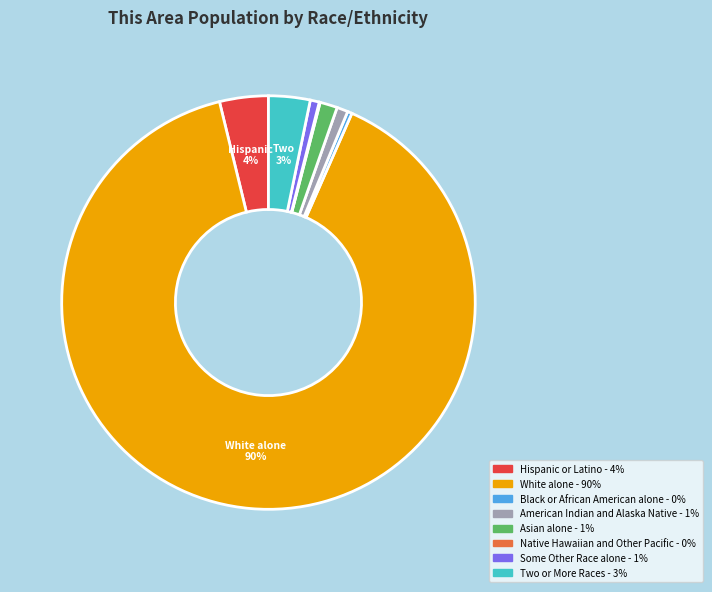

To the nearest percent, what is the difference between the largest and smallest slice percentages?

90%